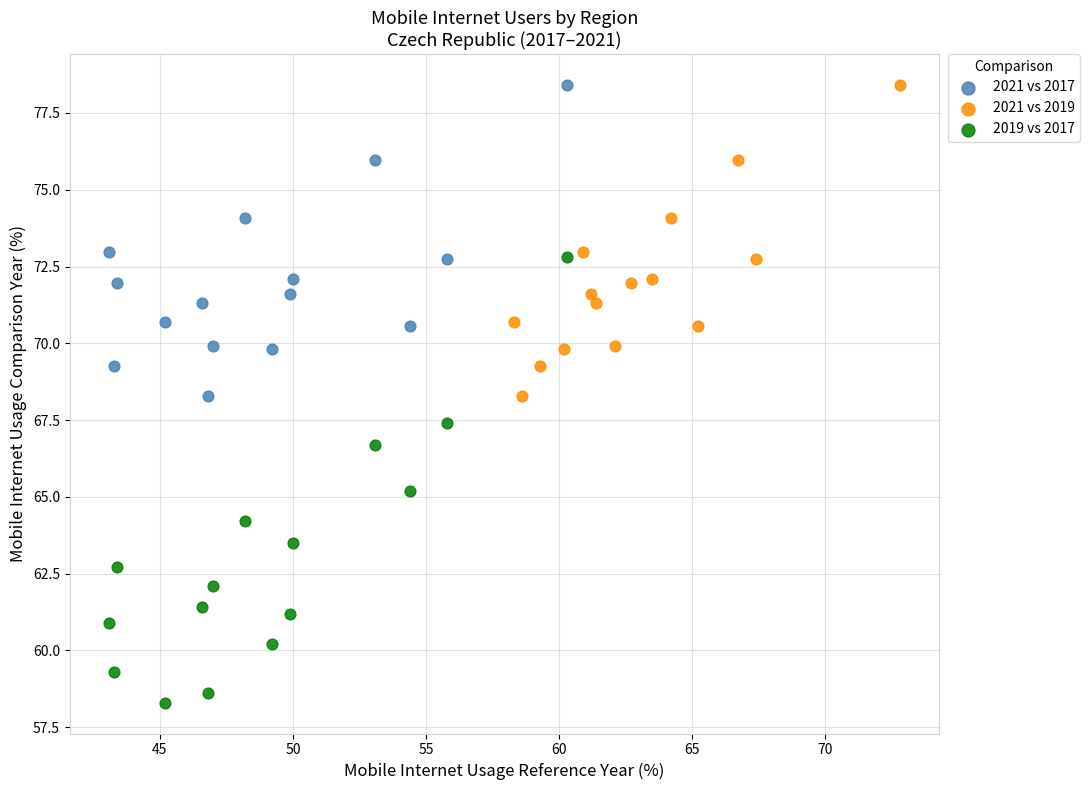

Which series has the largest Y range (max minus min)?

2019 vs 2017